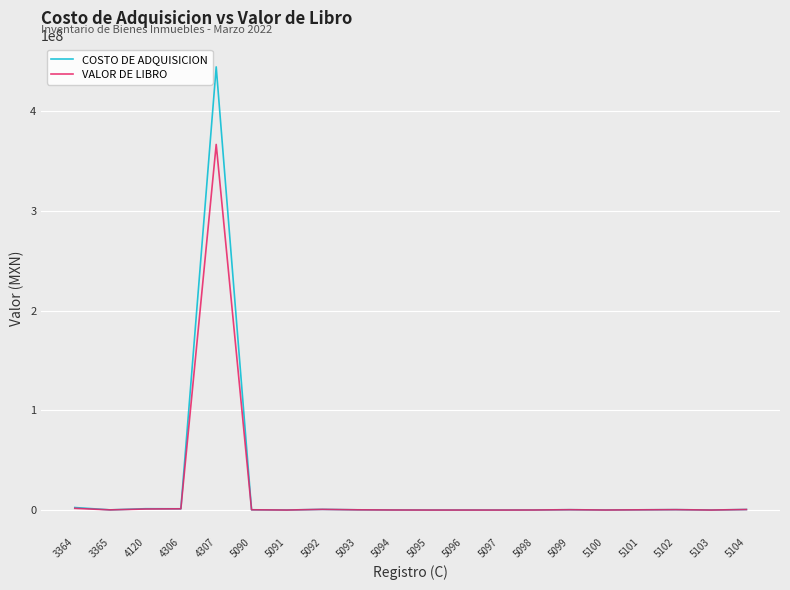

At which category is the sum across all series the highest?

4307